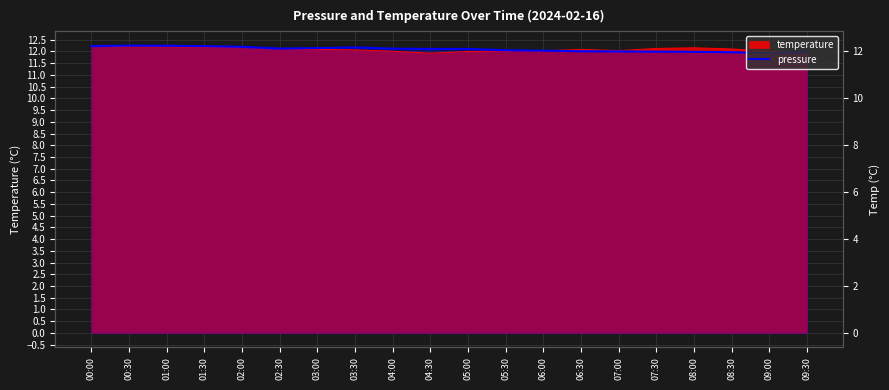

List the labels in order of value, largest first.

00:30, 01:00, 00:00, 01:30, 02:00, 03:30, 03:00, 02:30, 04:00, 04:30, 05:00, 05:30, 06:00, 06:30, 07:00, 07:30, 08:00, 09:30, 08:30, 09:00